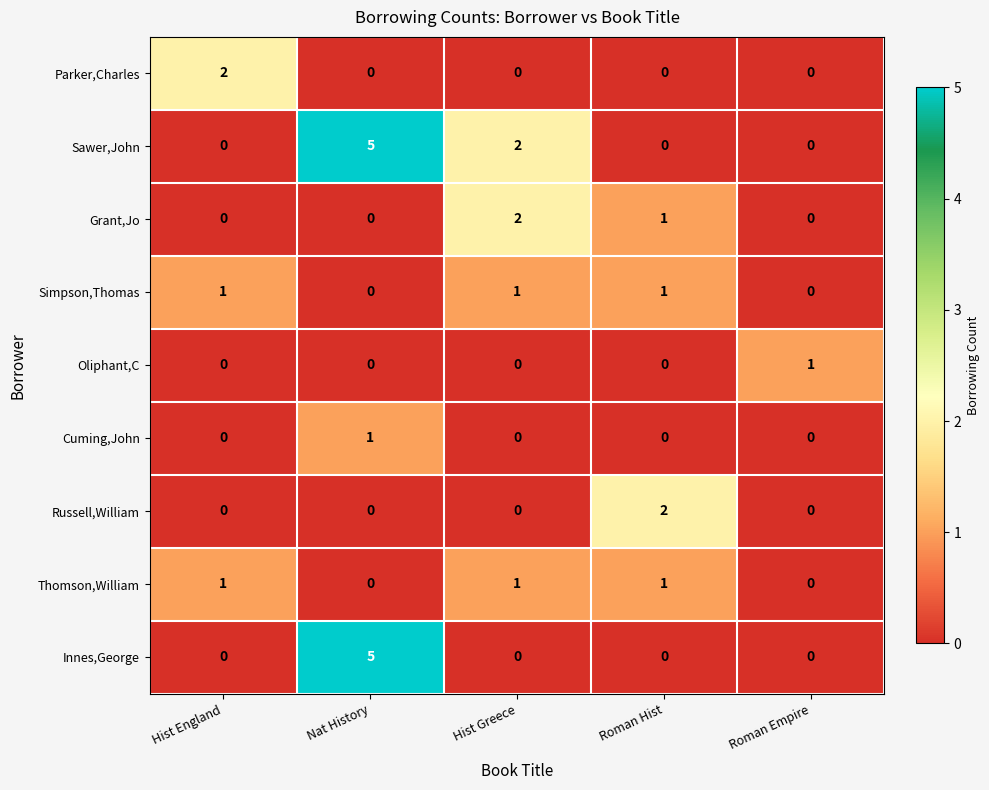

At which category is the sum across all series the highest?

Nat History